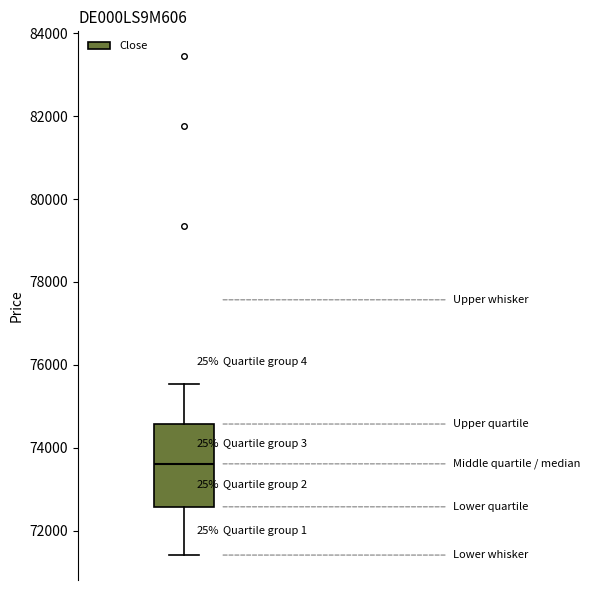

Transcribe this box plot: give where the median line is, the range the box spans, and where the two whiskers end, as read against the y-axis. The values are not printed on the chart, so give them approximately, as read against the axis.

median 73600, box 72600 to 74600, whiskers 71400 to 75600